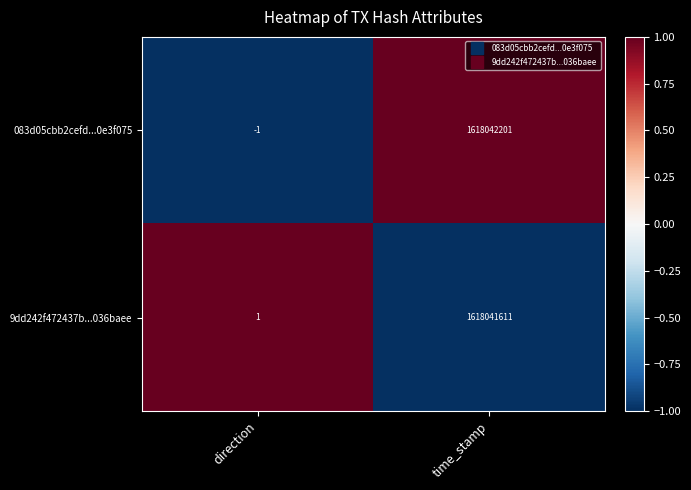

Rank the series at direction from highest to lowest value.

9dd242f472437b...036baee, 083d05cbb2cefd...0e3f075